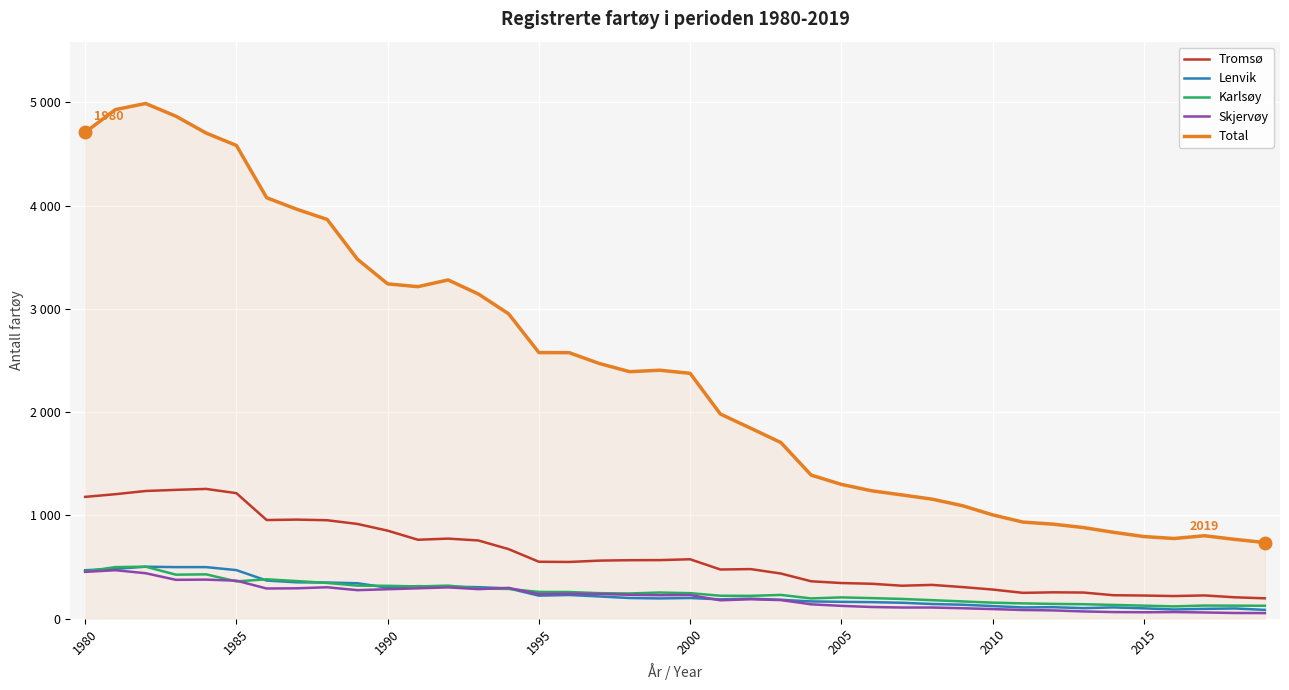

What are all the series names shown in the legend?

Tromsø, Lenvik, Karlsøy, Skjervøy, Total